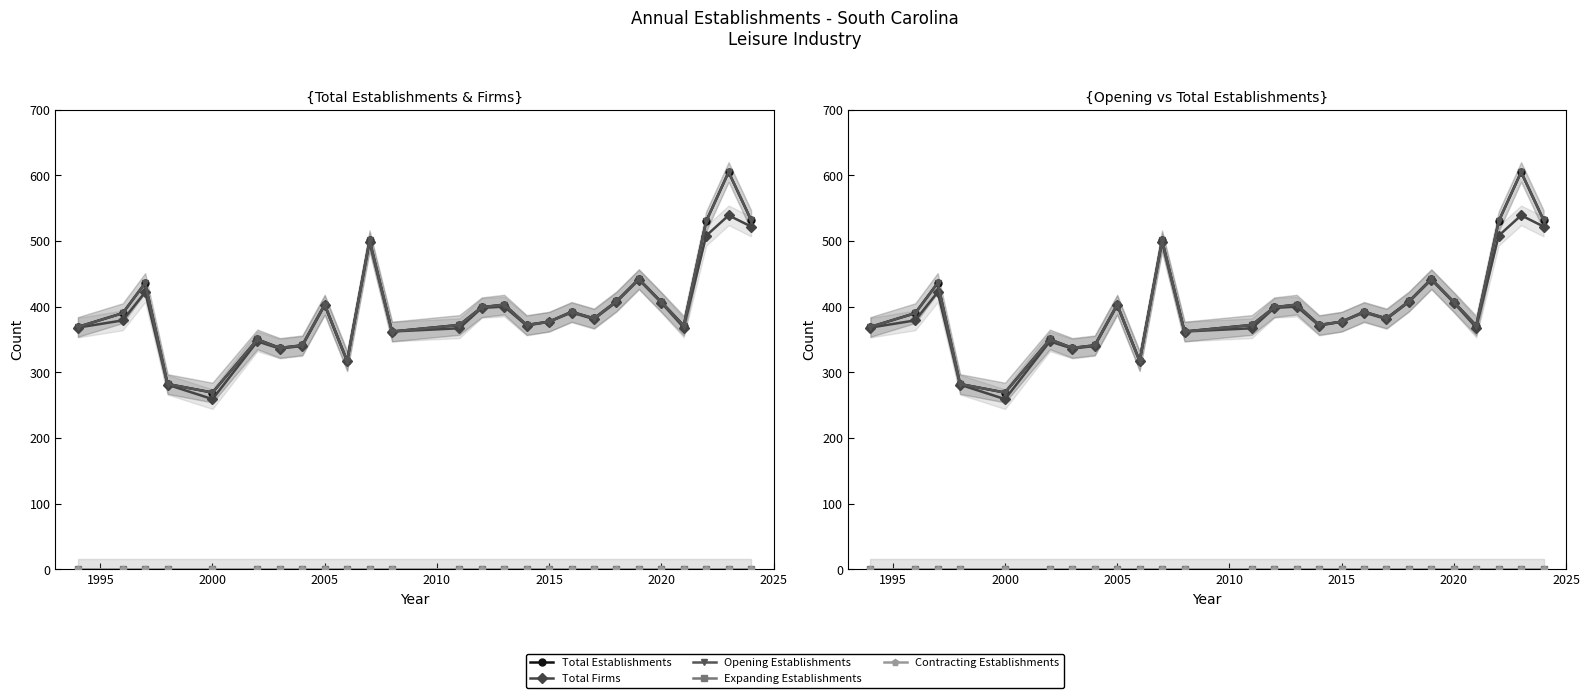

True or false: Total Firms and Expanding Establishments cross at least once.

False